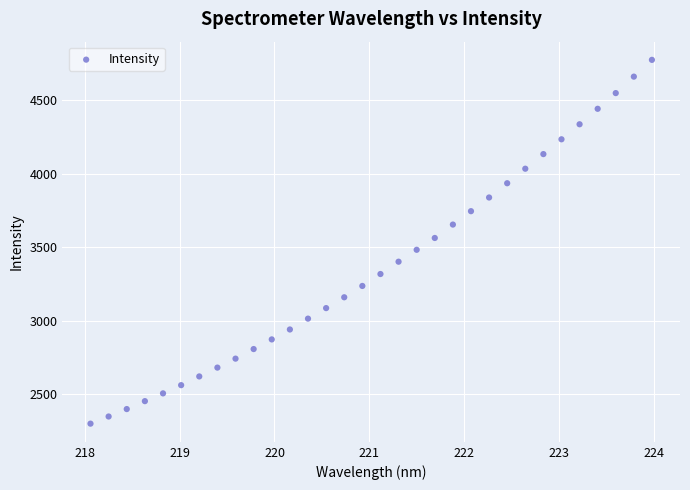

What is the range of X values (max minus min)?

5.9